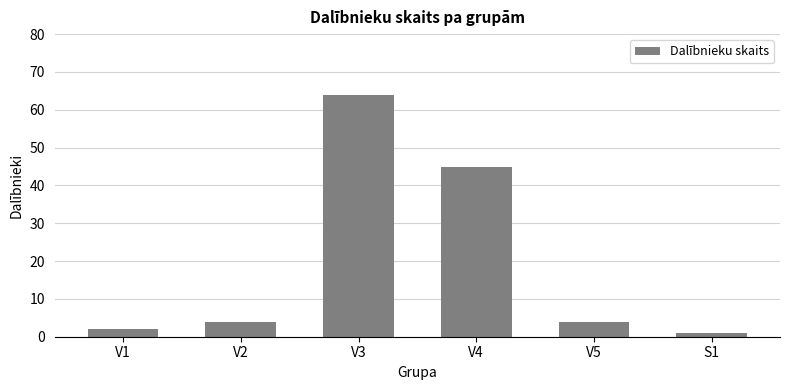

What is the change in value from V2 to V3?

+60